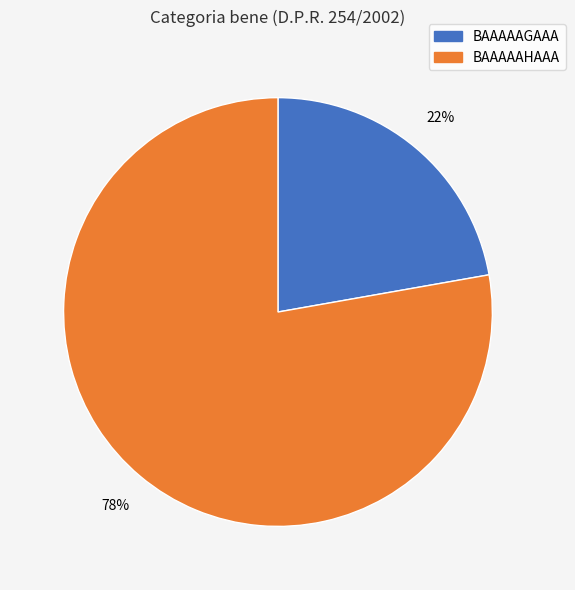

To the nearest percent, what percentage of the pie is BAAAAAHAAA?

78%